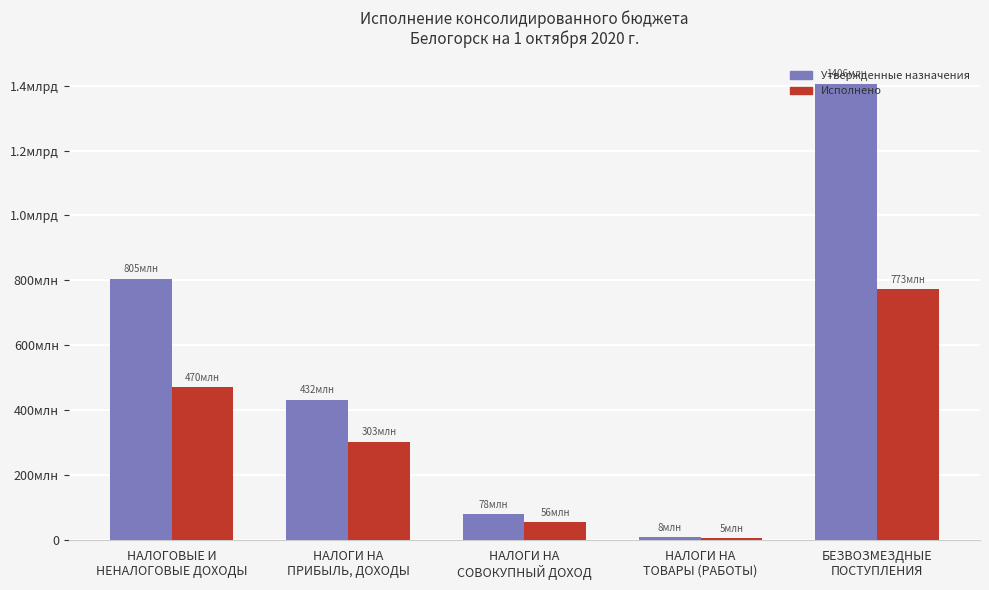

Which series has the largest total across all categories?

Утвержденные назначения